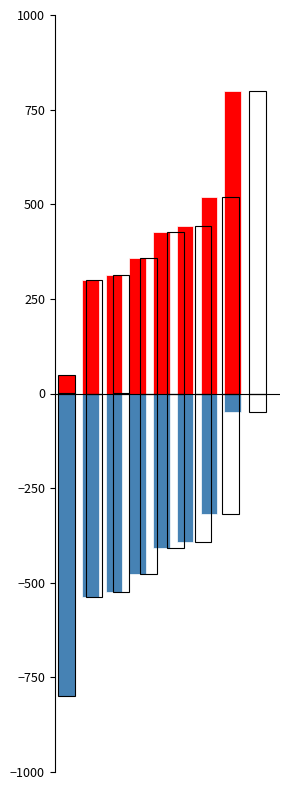

What is the spread (max minus min) of values at 7?

850.0